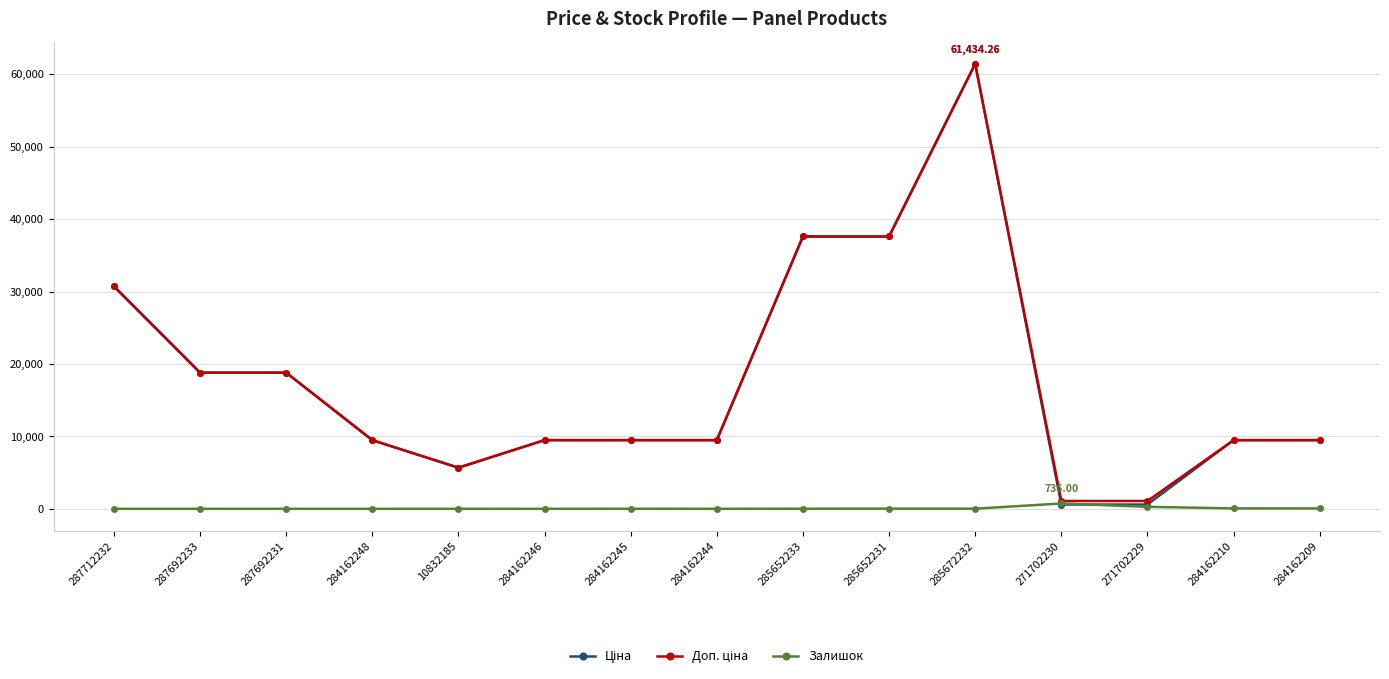

Does the chart display data point markers on the line(s)?

Yes